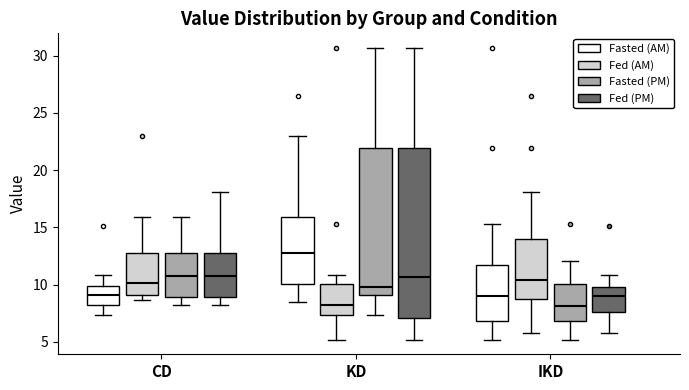

Comparing the boxes themselves (not the whiskers), which one is the tallest?

KD (Fed (PM))